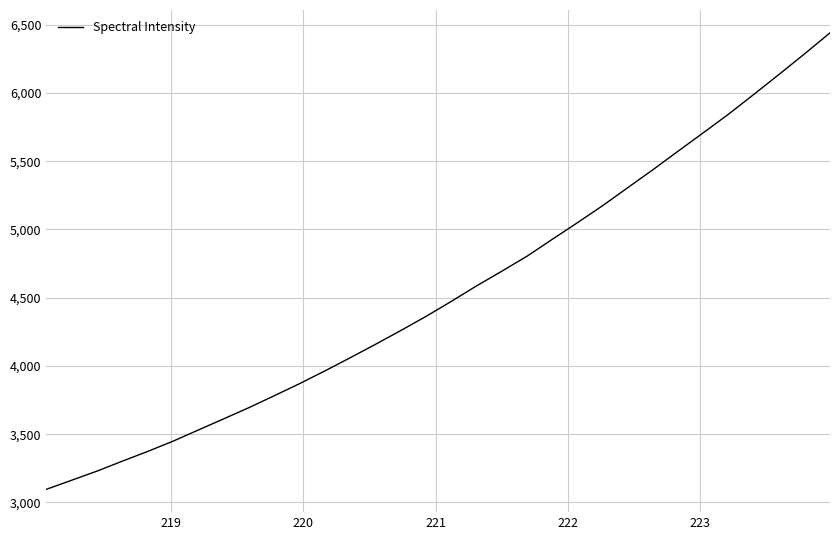

What is the minimum value shown in the chart?

3096.5